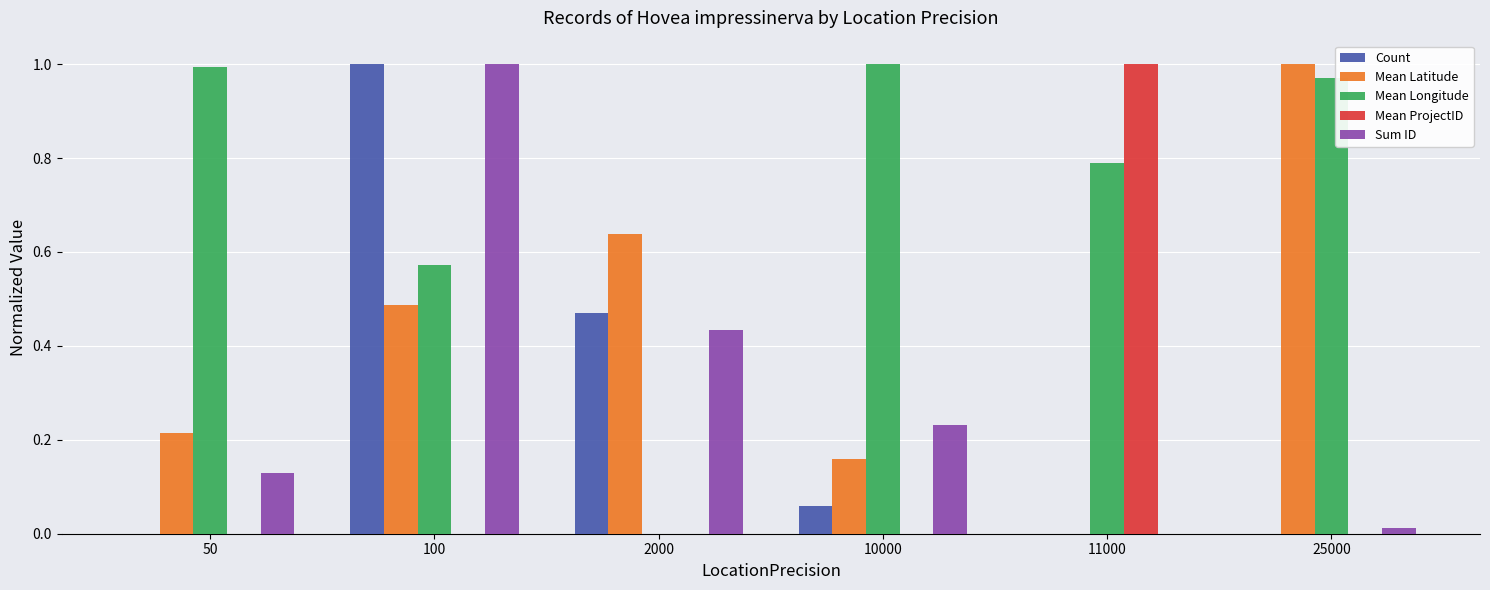

What is the sum of all Sum ID values?

1.8